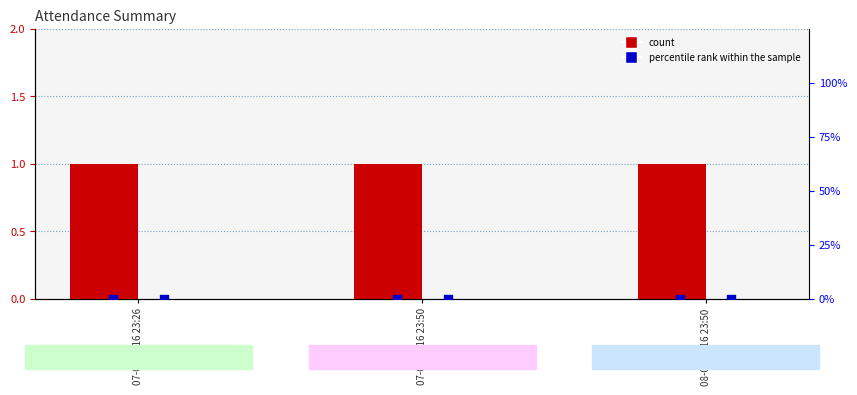

What is the total value across all series at 08-06-2016 23:50?

2